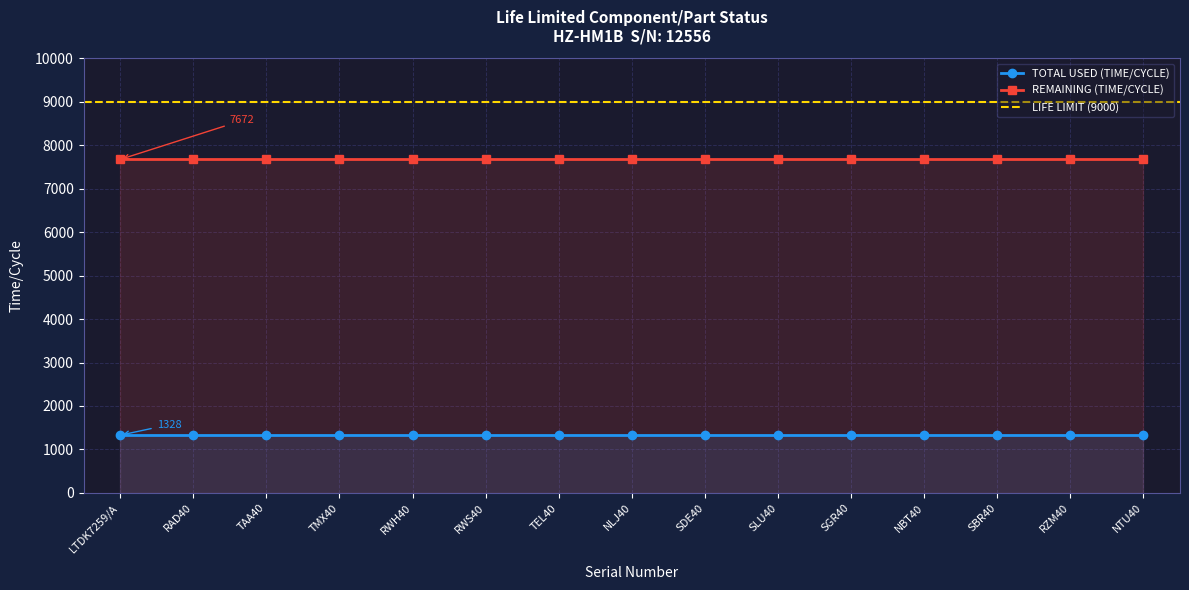

List the series in order of their peak value, lowest first.

TOTAL USED (TIME/CYCLE), REMAINING (TIME/CYCLE)